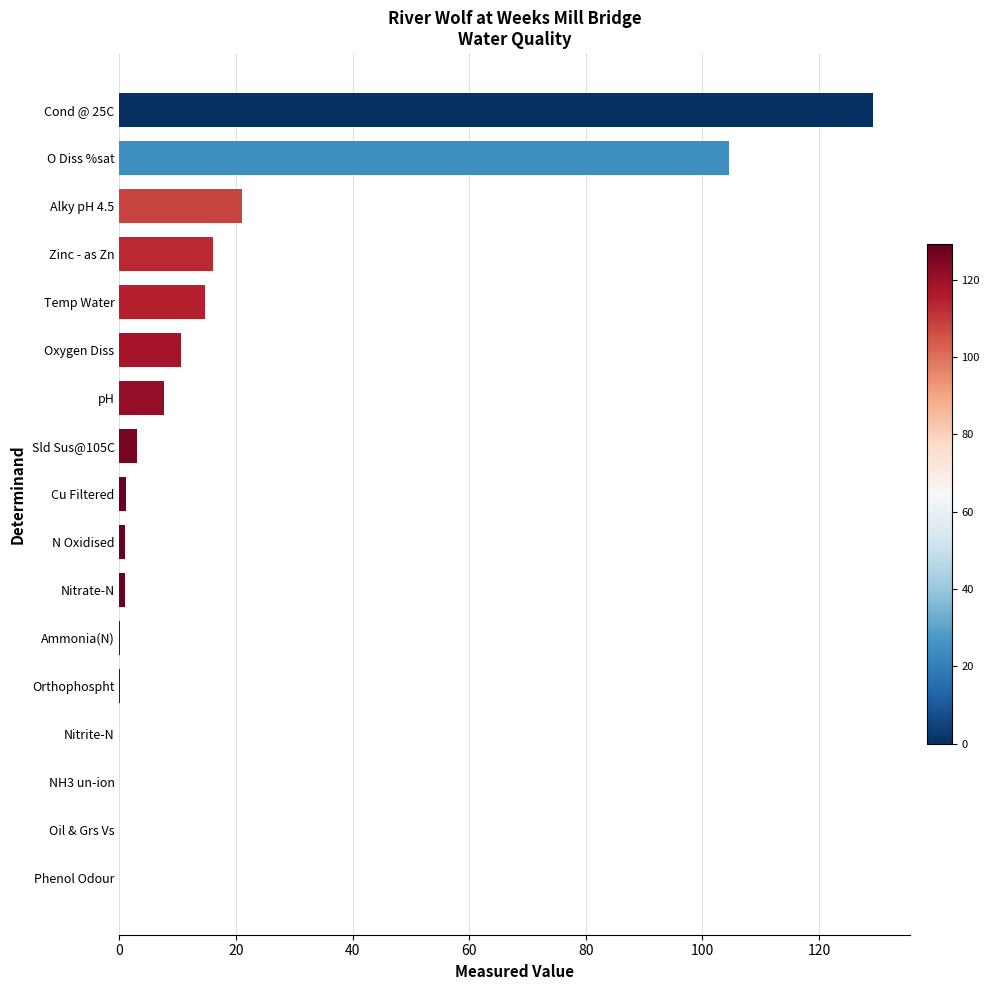

How many data points does each series have?

17